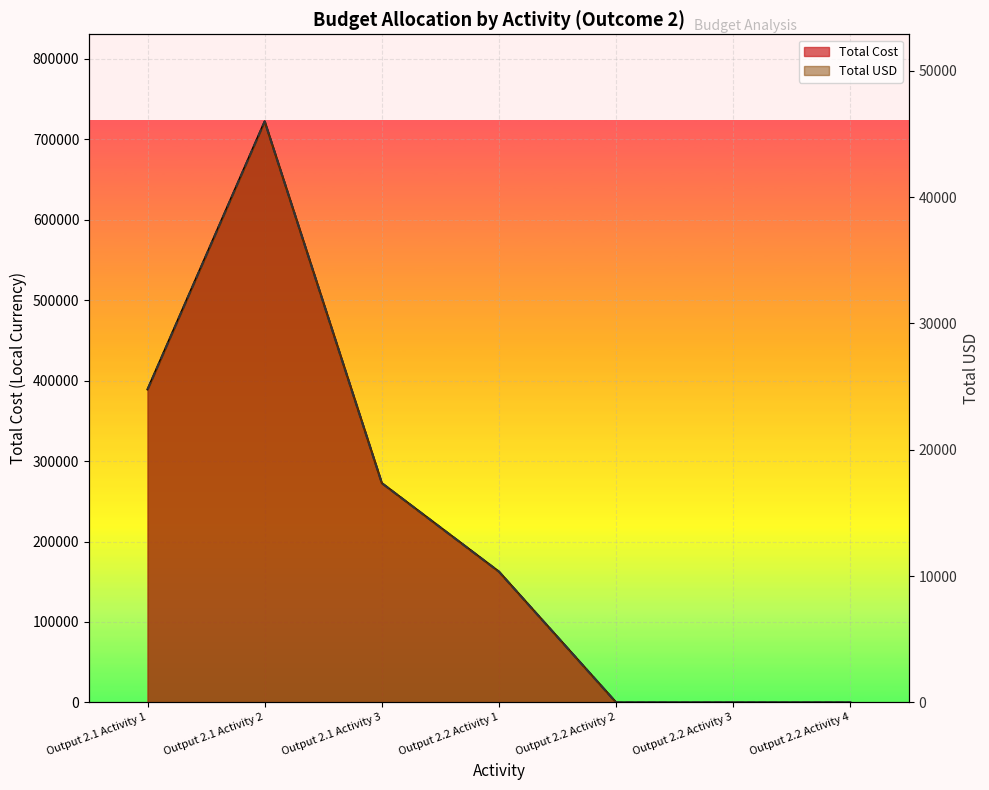

True or false: Total USD and Total Cost intersect in this chart.

False